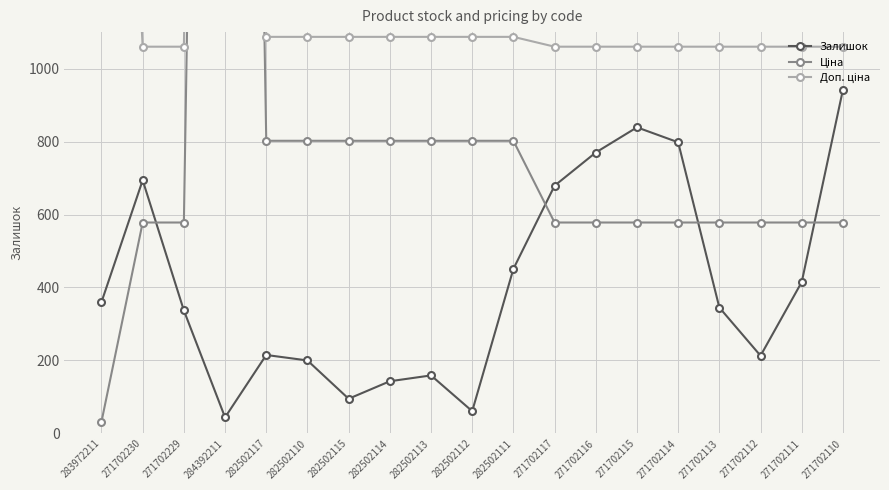

How many lines are shown in the chart?

3